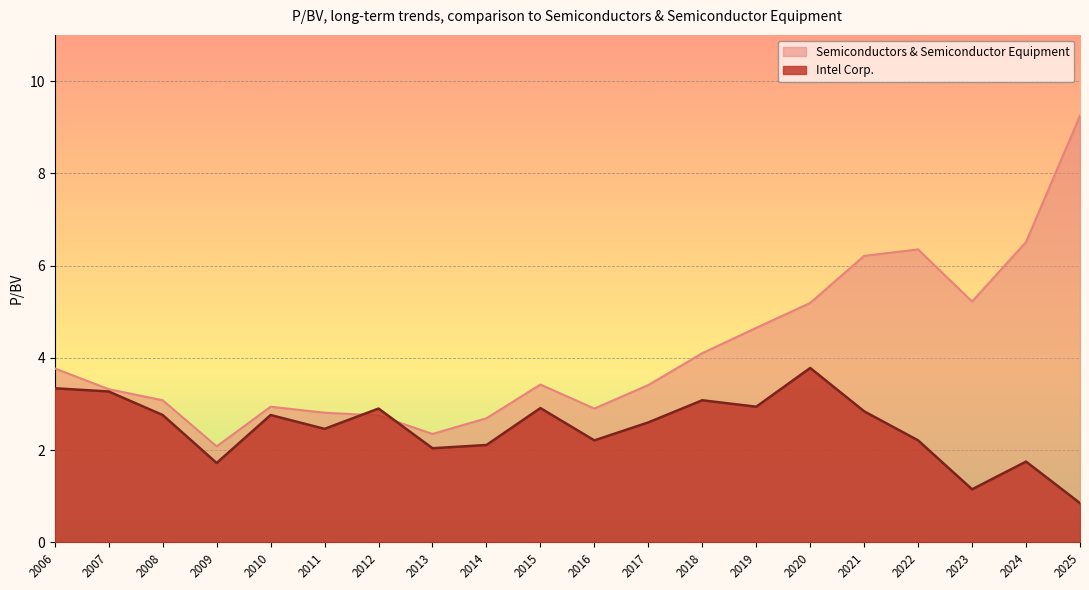

Read the Intel Corp. value at 2025.

0.8